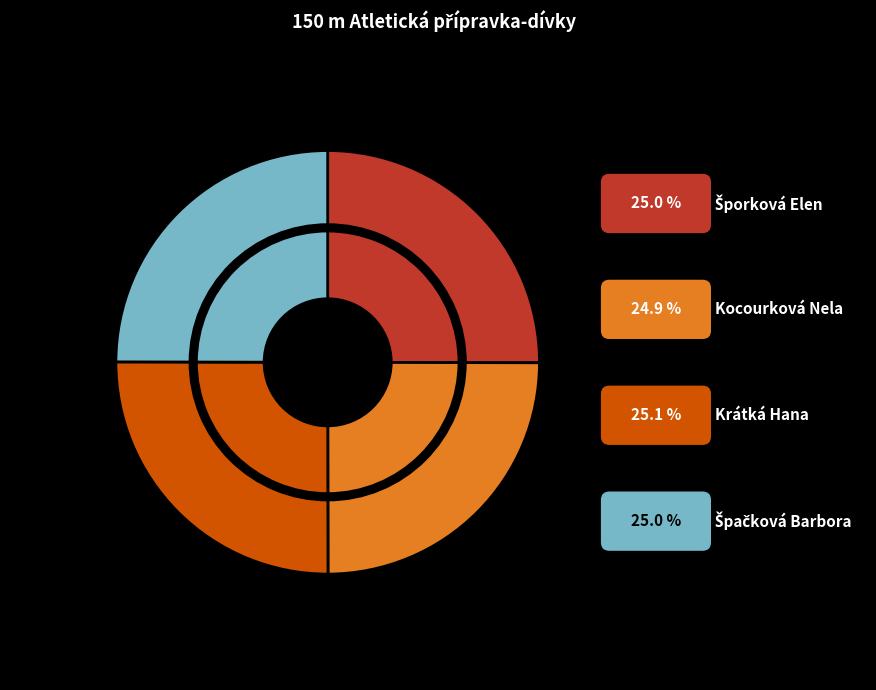

Does any single category account for the majority?

No